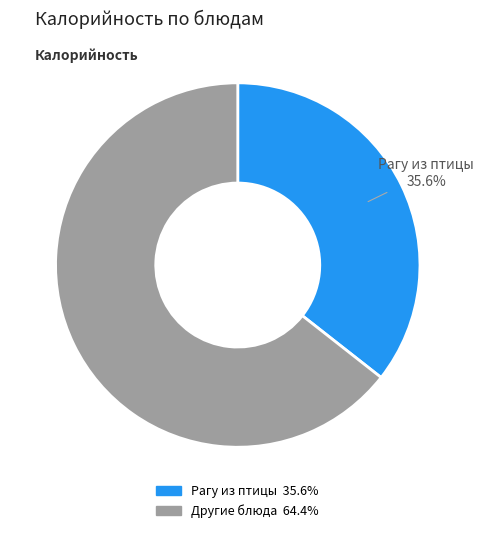

Is there any slice that represents more than half of the pie?

Yes